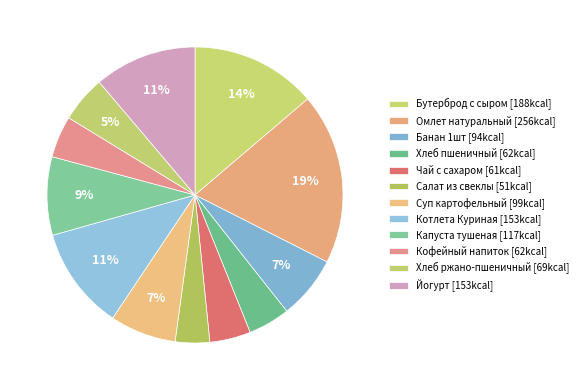

Approximately how many times larger is the value at Хлеб пшеничный compared to Хлеб ржано-пшеничный?

0.9